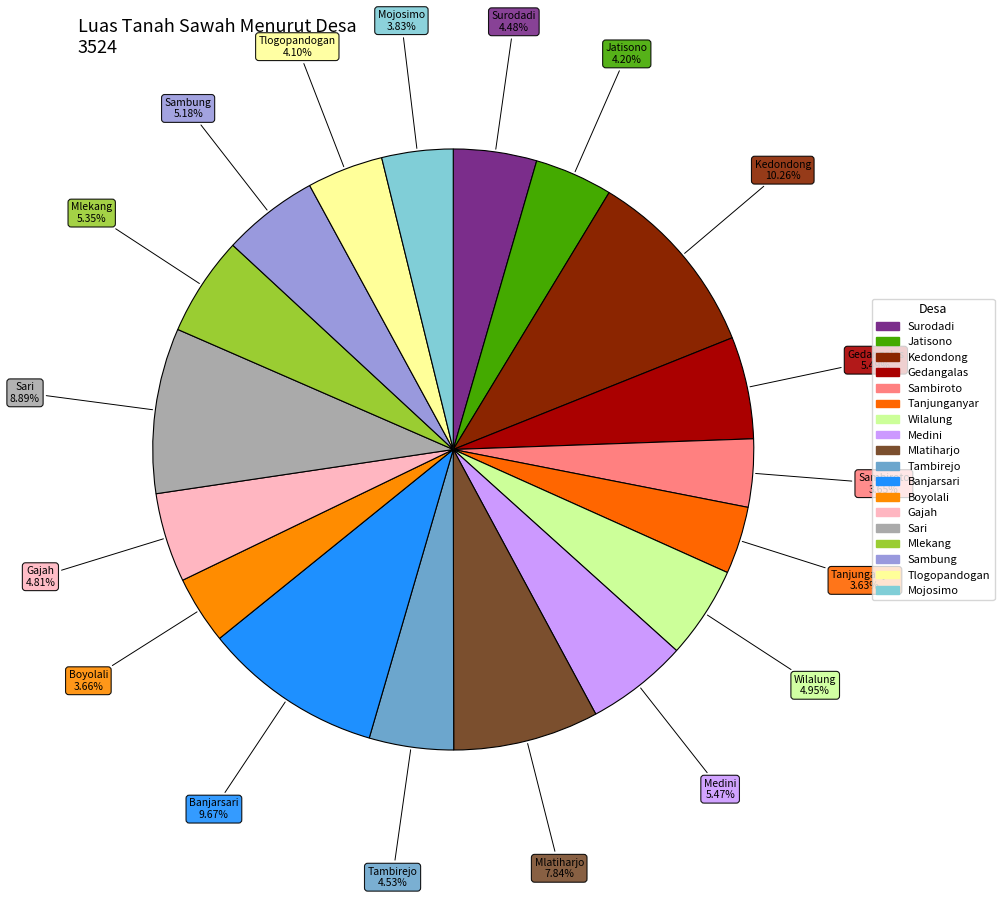

Is there a majority slice in this chart?

No